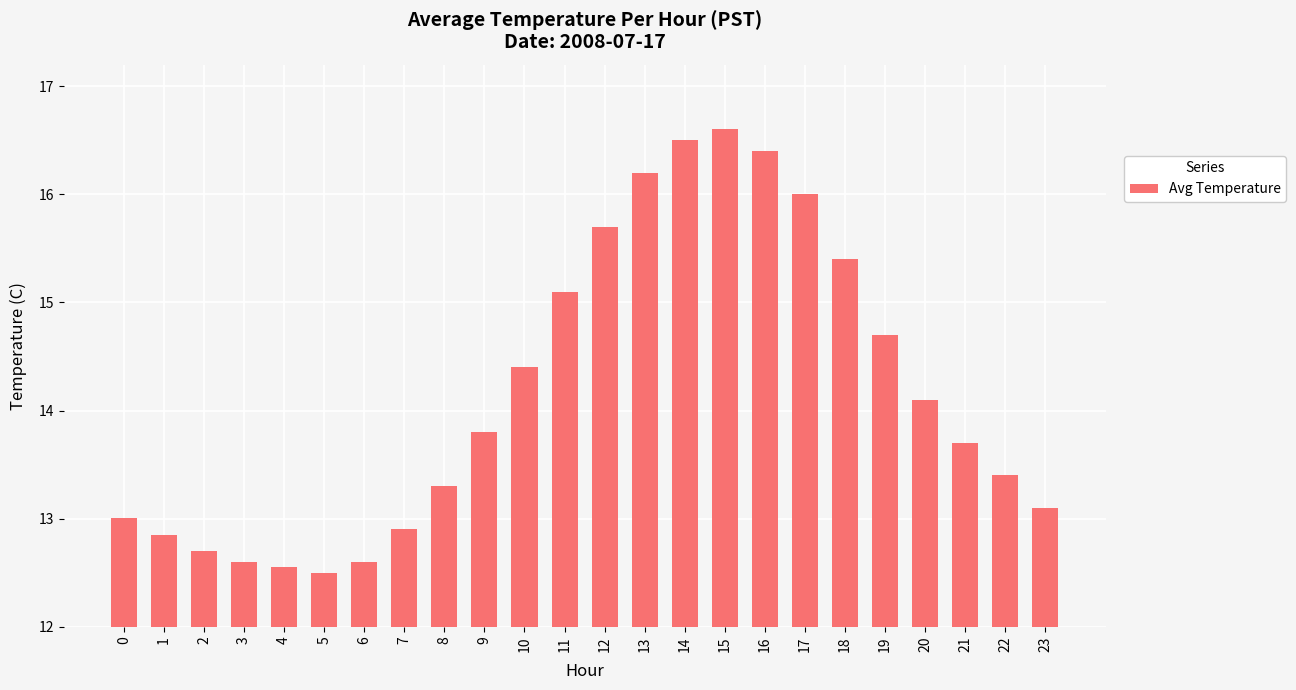

The chart shows a value of 16.0 at 17. True or false?

True